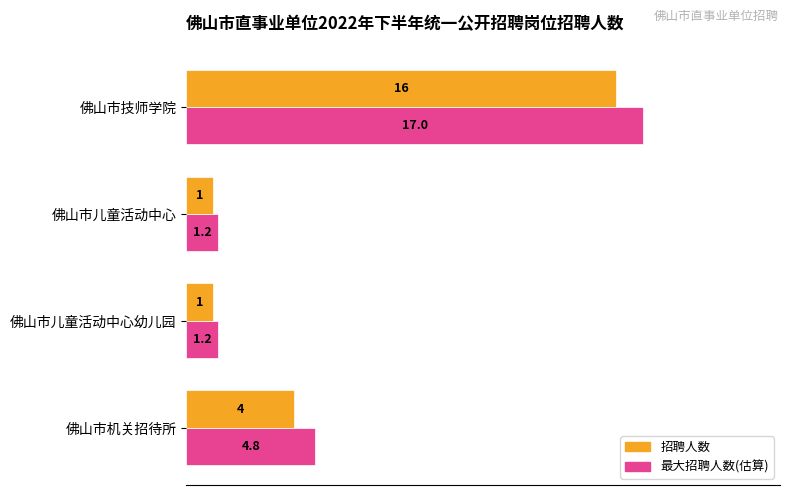

At which category is the sum across all series the highest?

佛山市技师学院